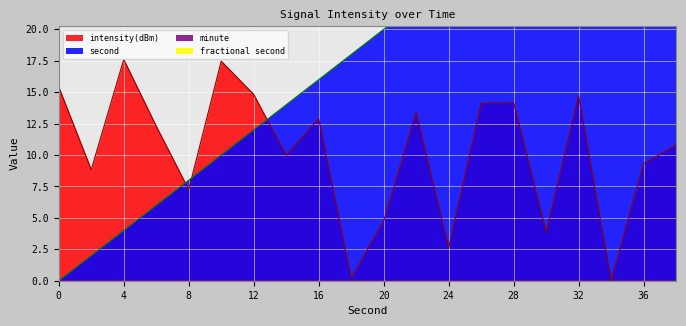

Is it true that intensity(dBm) equals 4.8 at 20?

True